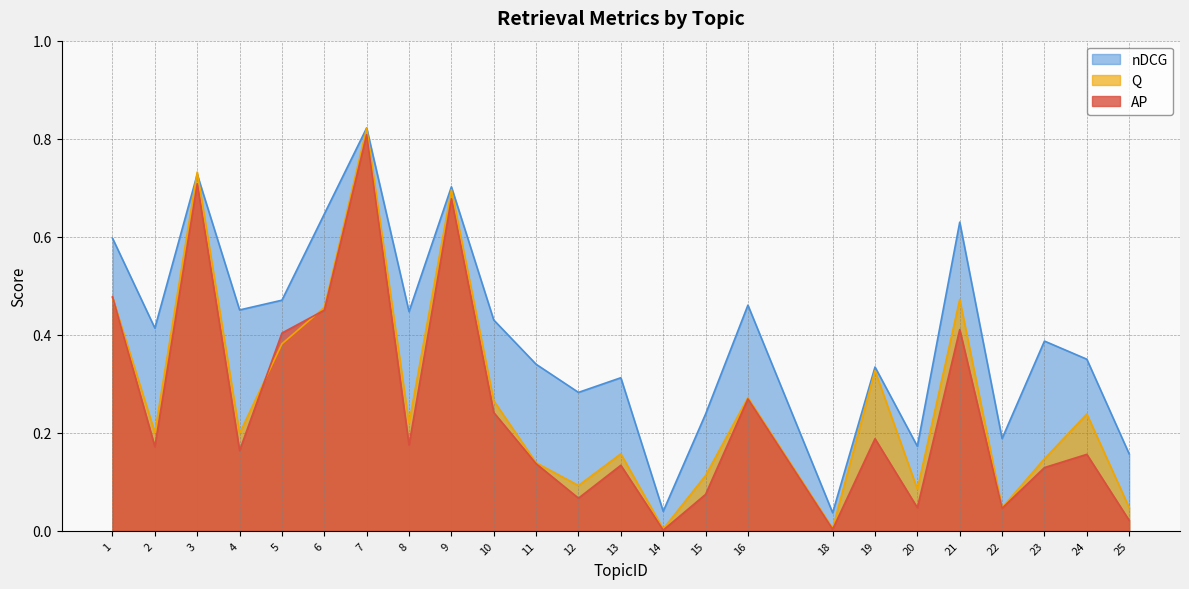

In AP, how many points are lower than both neighbors (excluding endpoints)?

8